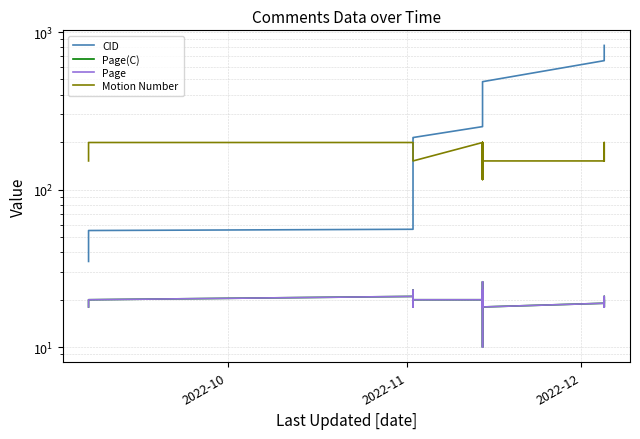

How many values in the Page series exceed 19?

18